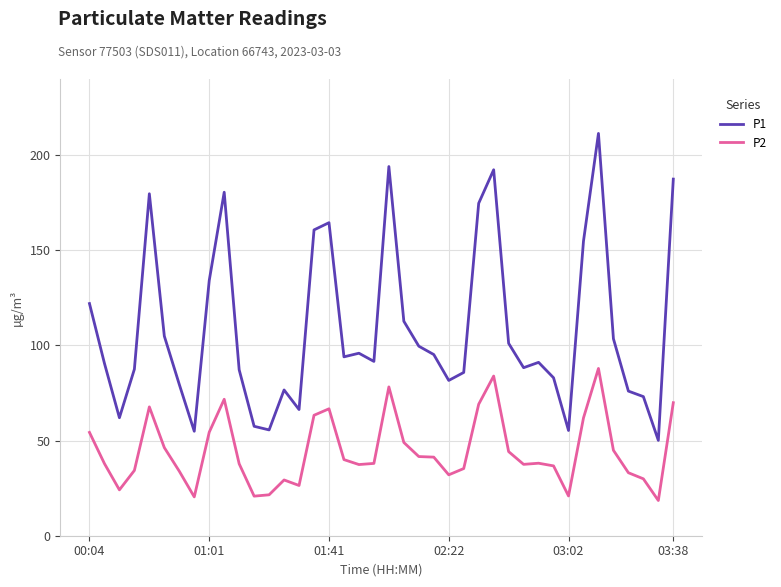

Which series has the largest total across all categories?

P1